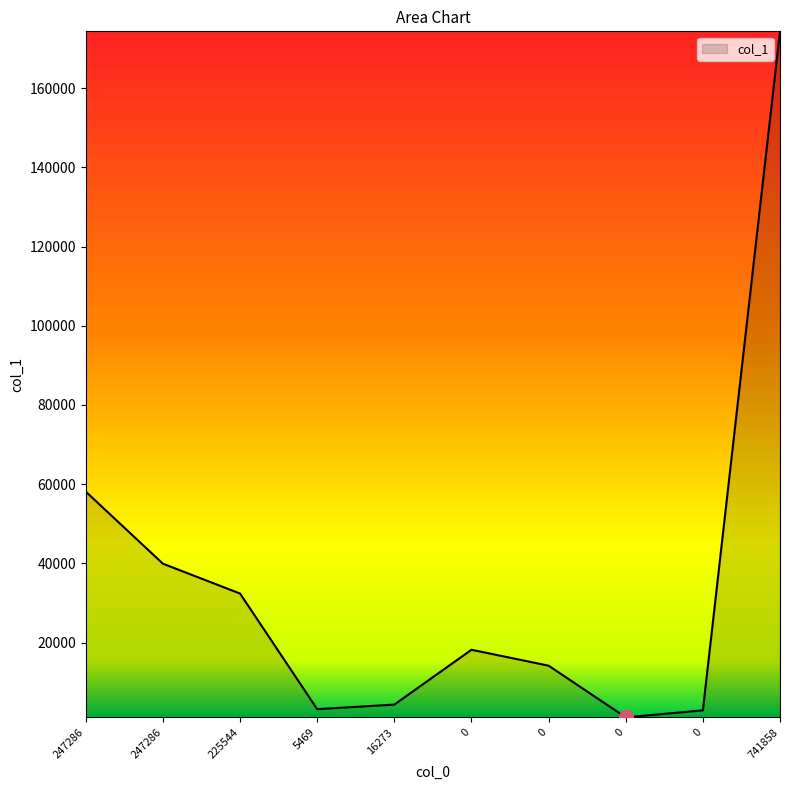

Between 247286 and 0, which is larger?

247286